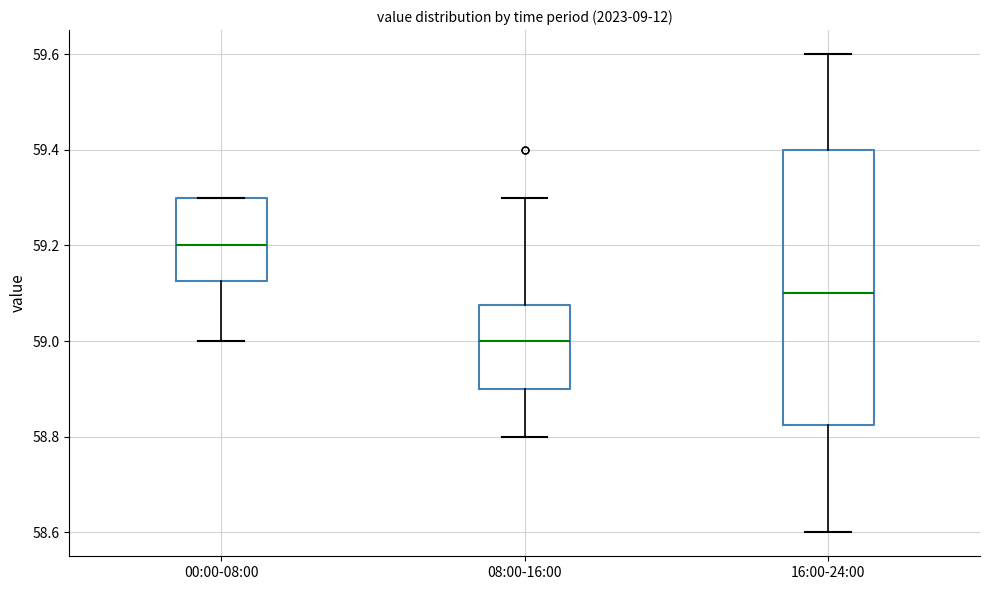

Comparing the boxes themselves (not the whiskers), which one is the tallest?

16:00-24:00